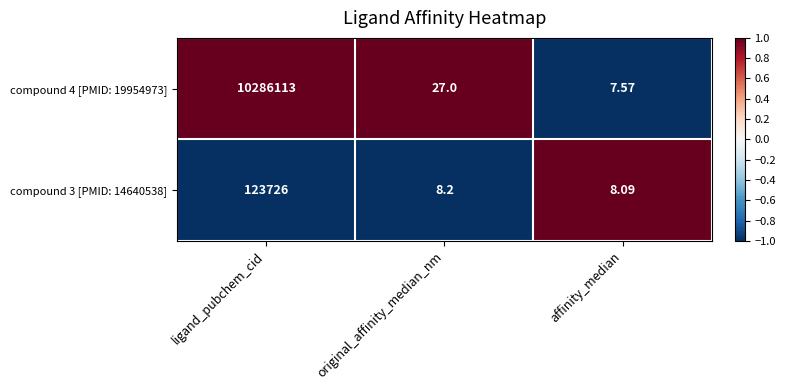

How many series are shown in this chart?

2